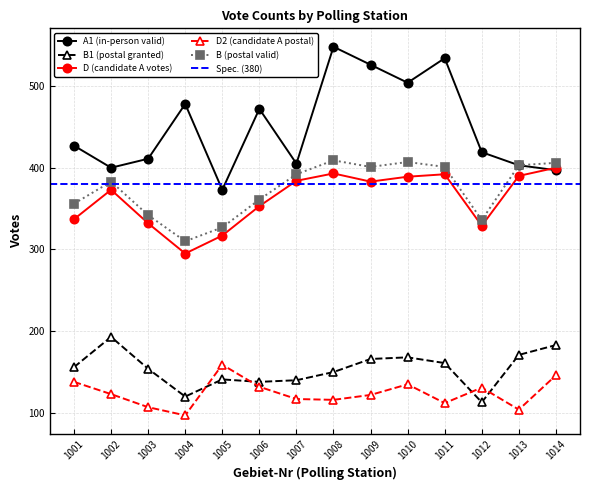

Reading right to left, list all the values displayed in this chart.

A1: 397	403	419	534	504	526	548	405	472	373	478	411	400	427
B1: 183	171	113	161	168	166	150	140	138	141	120	154	193	156
D: 400	390	329	392	389	383	393	384	353	317	295	332	373	337
D2: 146	104	131	112	135	122	116	117	132	159	97	107	123	138
B: 406	403	336	401	407	401	409	392	361	327	310	342	383	356